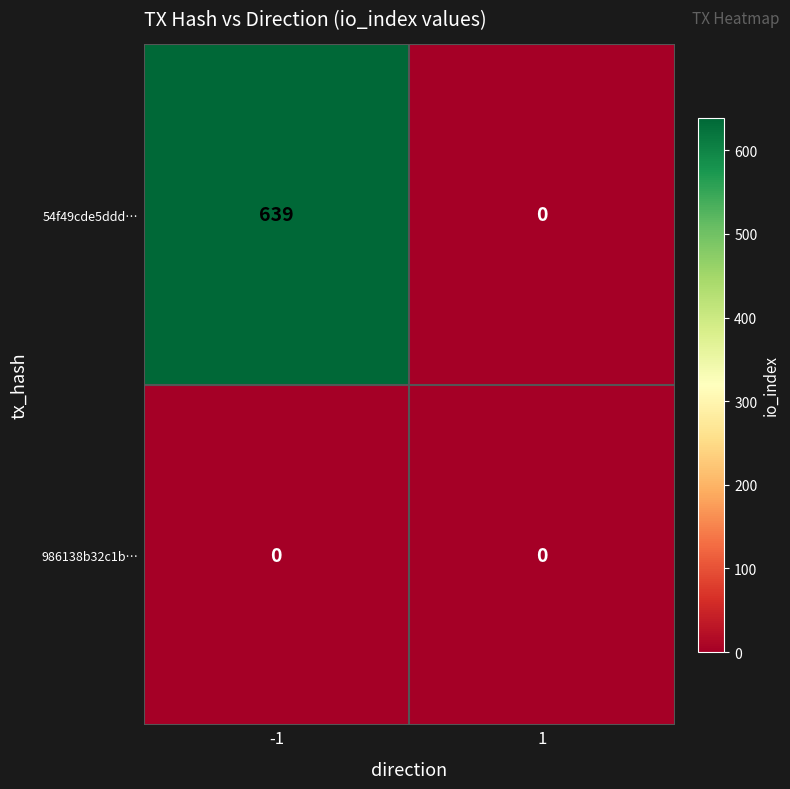

What is the difference between the 54f49cde5ddd… values at 1 and -1?

639